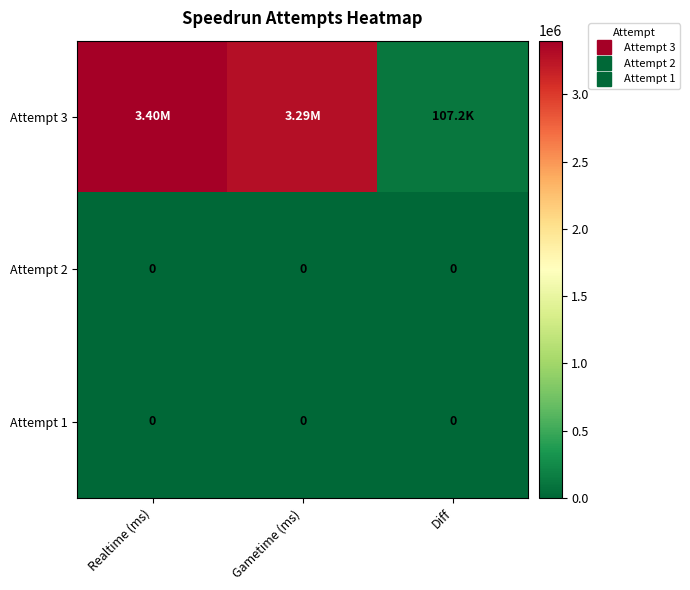

Is it true that Attempt 1 equals 0 at Diff?

True